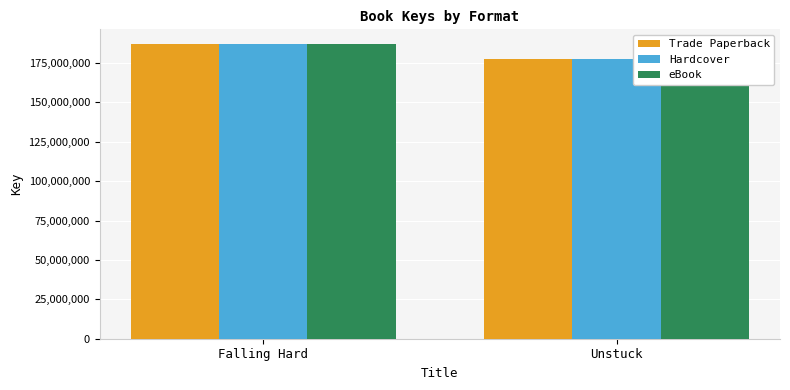

The eBook series shows 187074797 at Falling Hard. True or false?

True